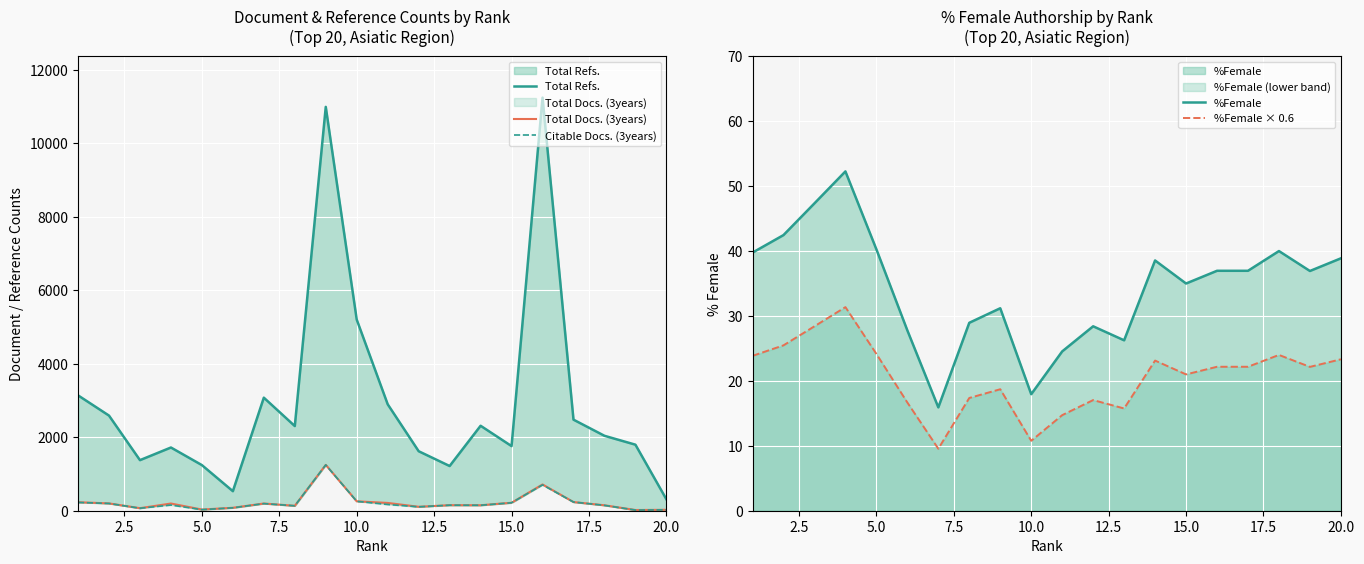

How many data points does each series have?

20